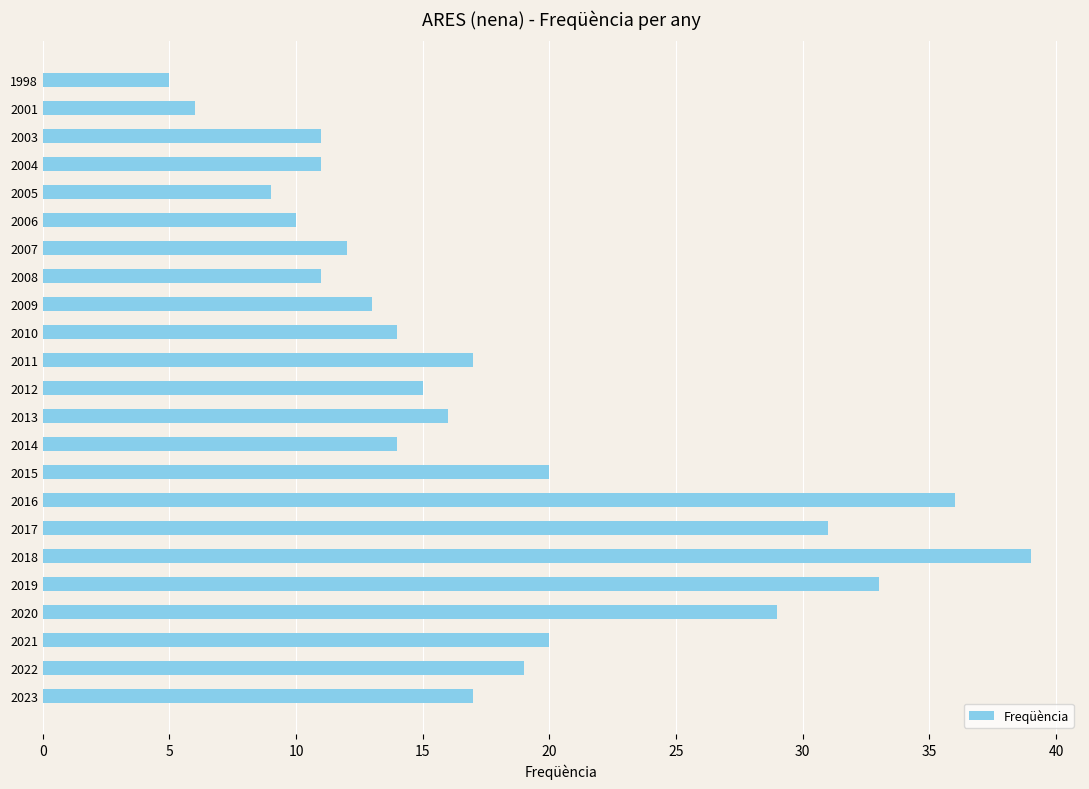

Read the value at 2013.

16